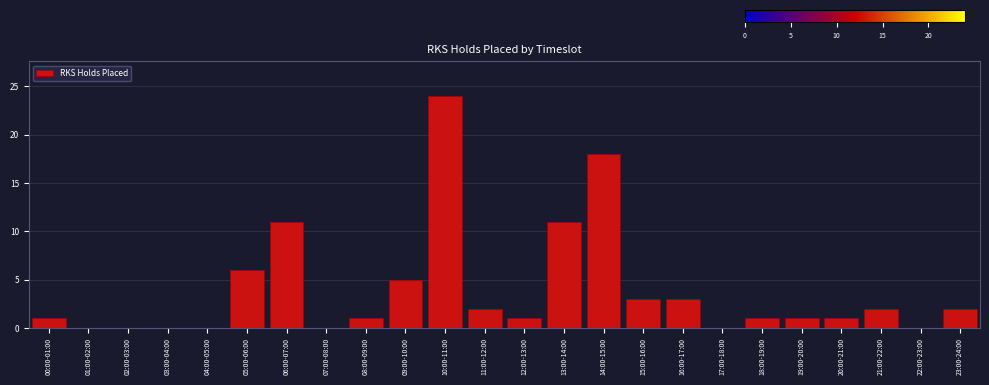

Reading left to right, transcribe all the data shown in this chart.

00:00-01:00=1	01:00-02:00=0	02:00-03:00=0	03:00-04:00=0	04:00-05:00=0	05:00-06:00=6	06:00-07:00=11	07:00-08:00=0	08:00-09:00=1	09:00-10:00=5	10:00-11:00=24	11:00-12:00=2	12:00-13:00=1	13:00-14:00=11	14:00-15:00=18	15:00-16:00=3	16:00-17:00=3	17:00-18:00=0	18:00-19:00=1	19:00-20:00=1	20:00-21:00=1	21:00-22:00=2	22:00-23:00=0	23:00-24:00=2